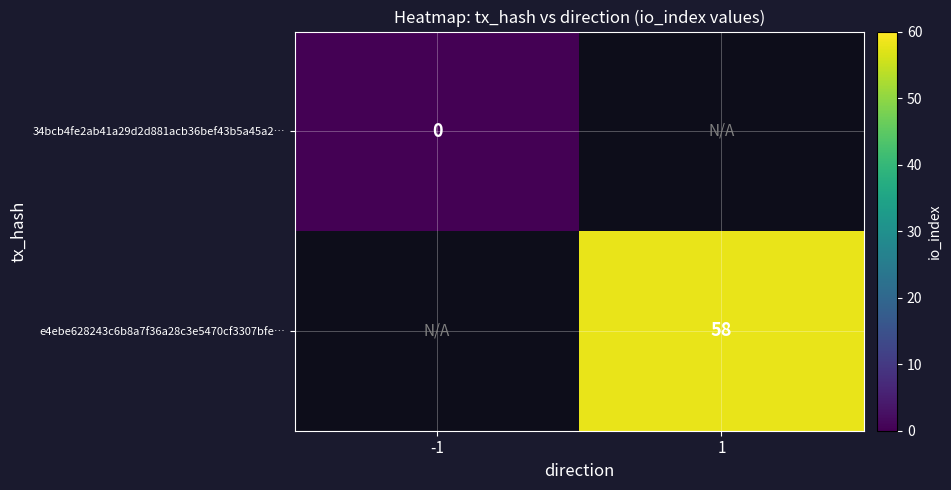

Is it true that e4ebe628243c6b8a7f36a28c3e5470cf3307bfe… equals 81 at 1?

False